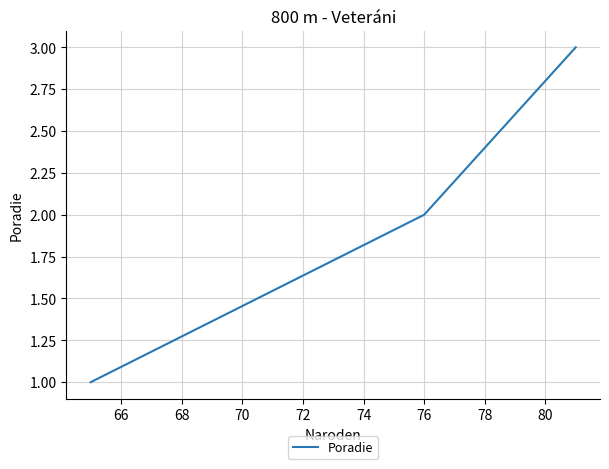

How many values are between 1 and 3?

3